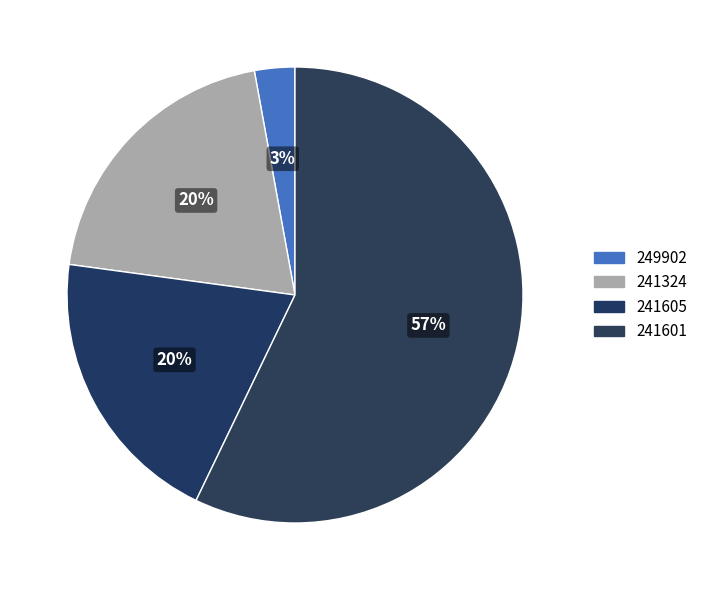

How many slices are in this pie chart?

4